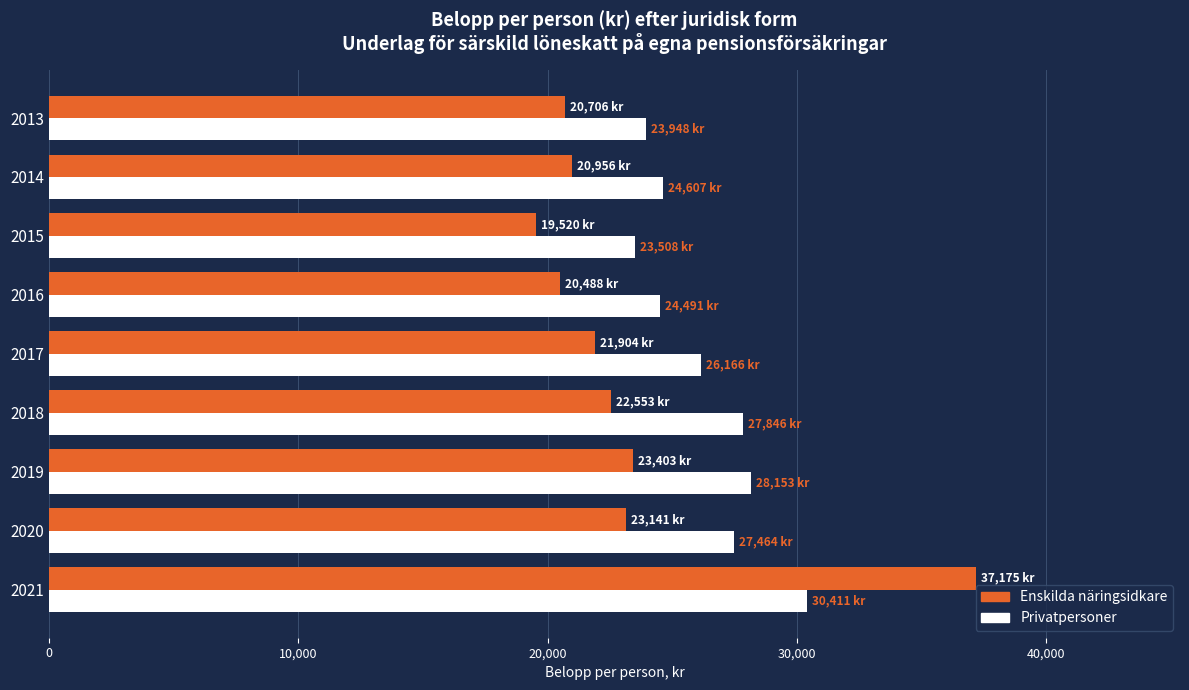

What are all the series names shown in the legend?

Enskilda näringsidkare, Privatpersoner